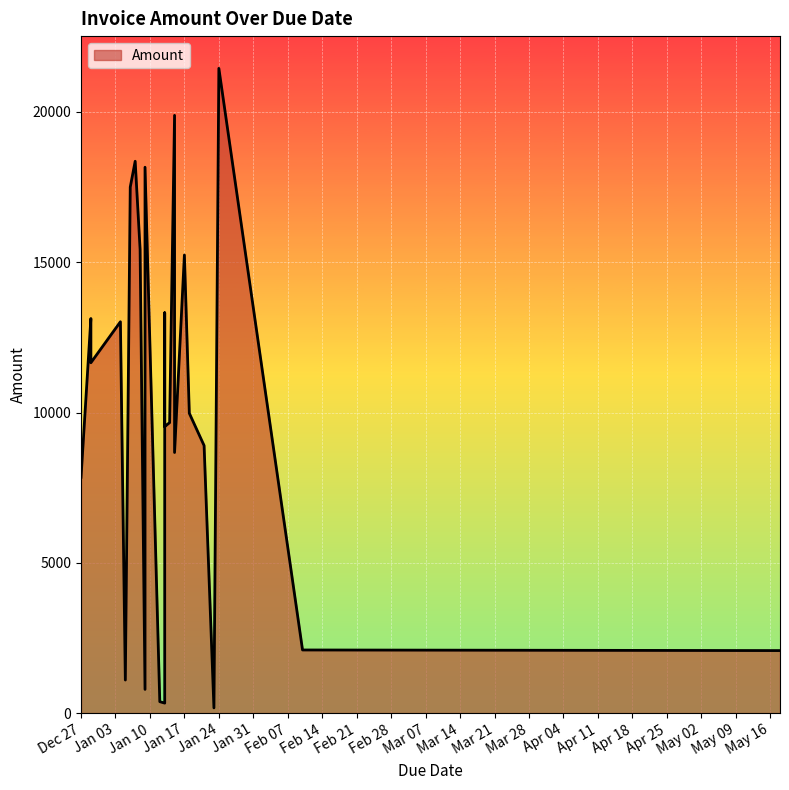

How many interior local valleys (lower than both neighbors) does the data have?

9